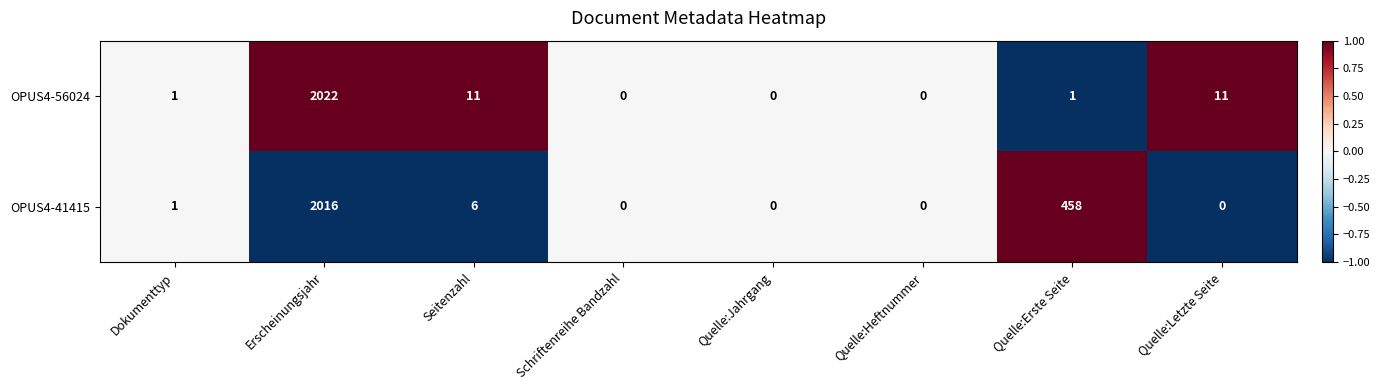

Reading left to right, list all the values displayed in this chart.

OPUS4-56024: 1	2022	11	0	0	0	1	11
OPUS4-41415: 1	2016	6	0	0	0	458	0